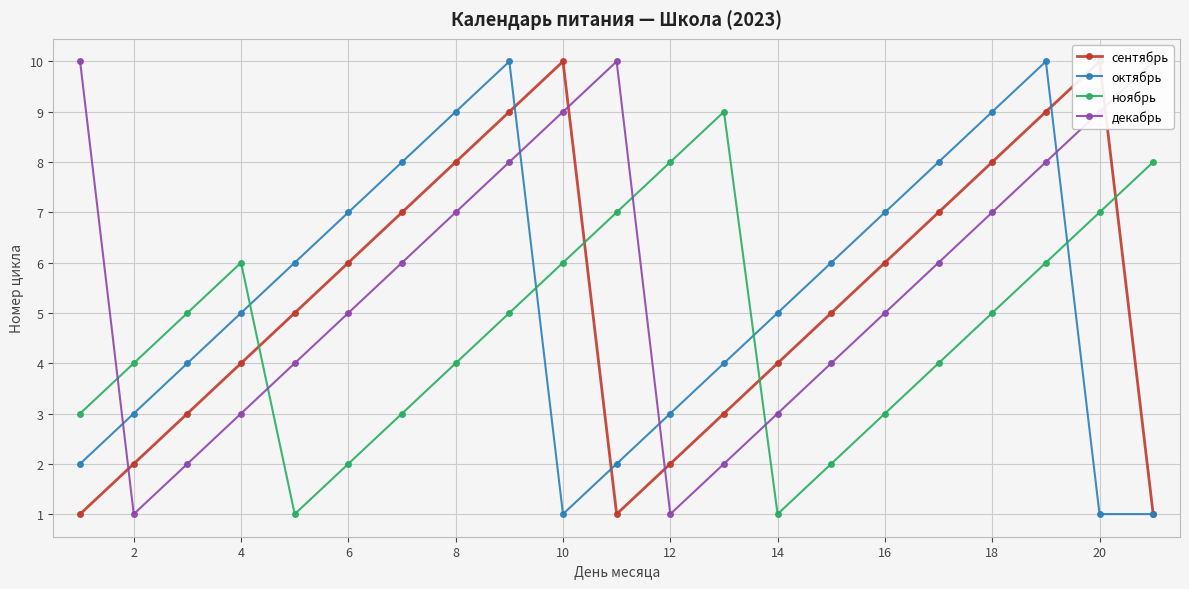

True or false: ноябрь and октябрь cross at least once.

True